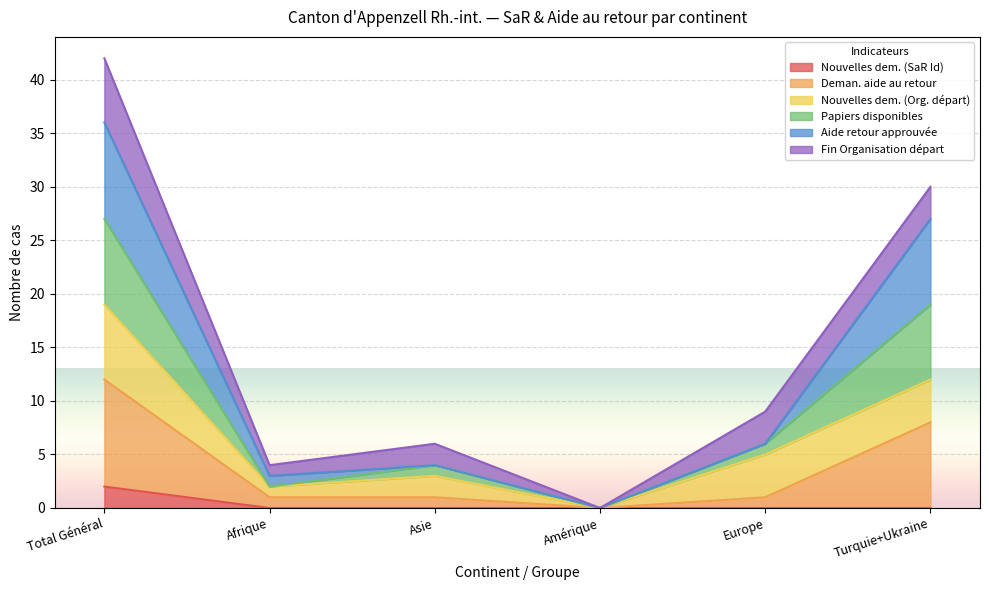

At how many categories does at least one series exceed 35?

1